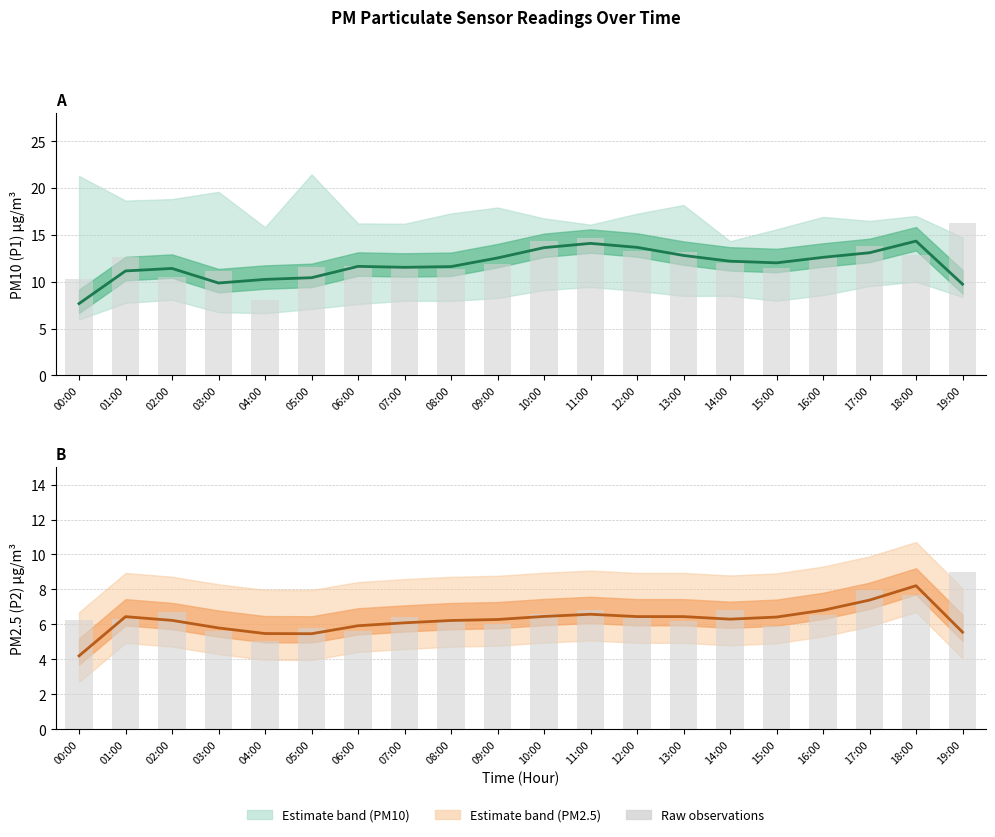

What is the spread (max minus min) of values at 10:00?

7.9